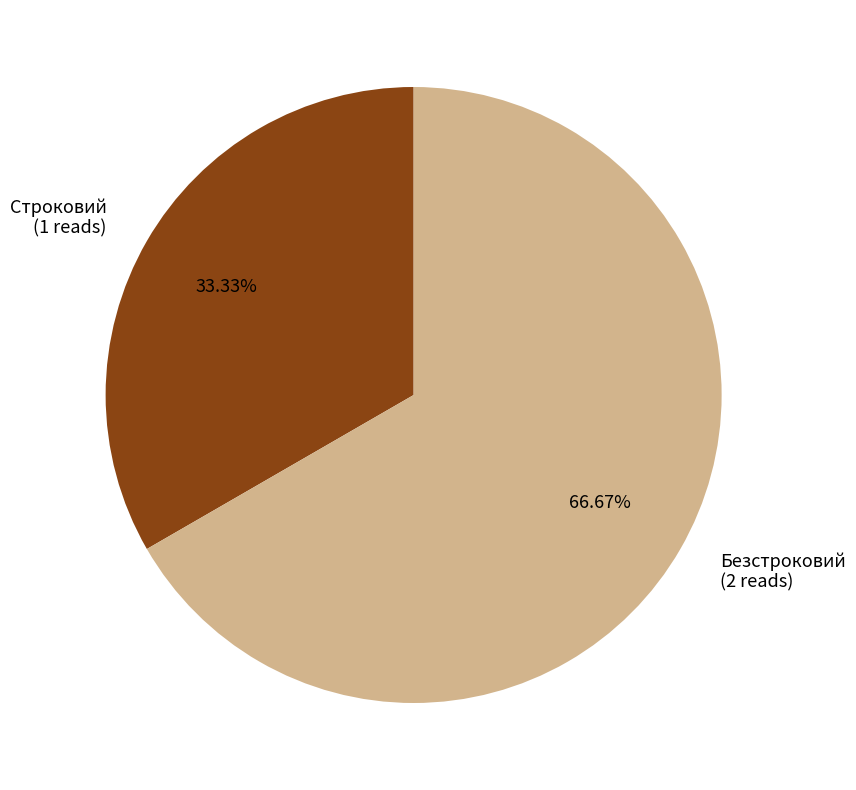

Count the number of slices in the pie.

2